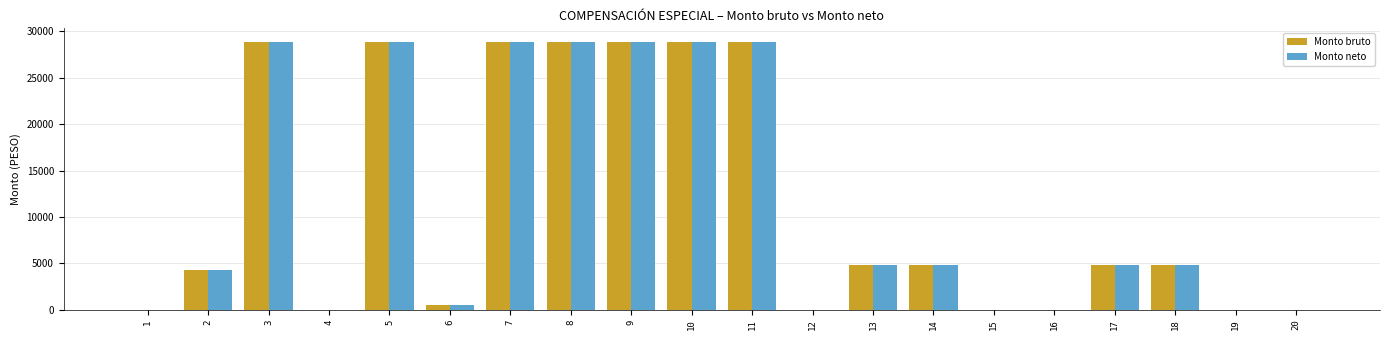

What is the total value across all series at 8?

57793.4